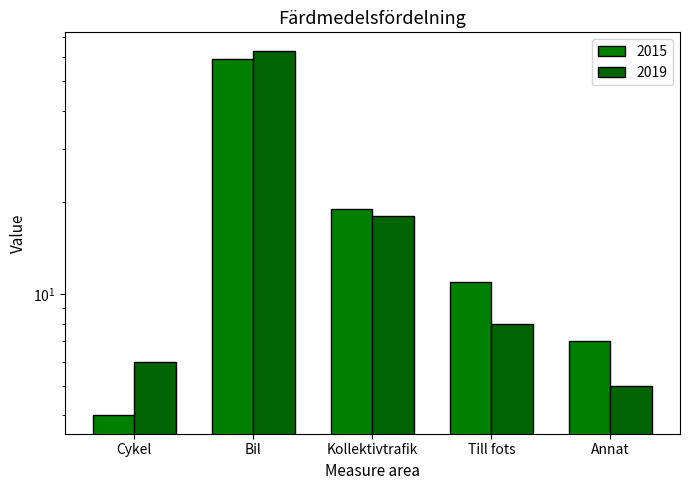

How many data points in 2019 are less than 8?

2